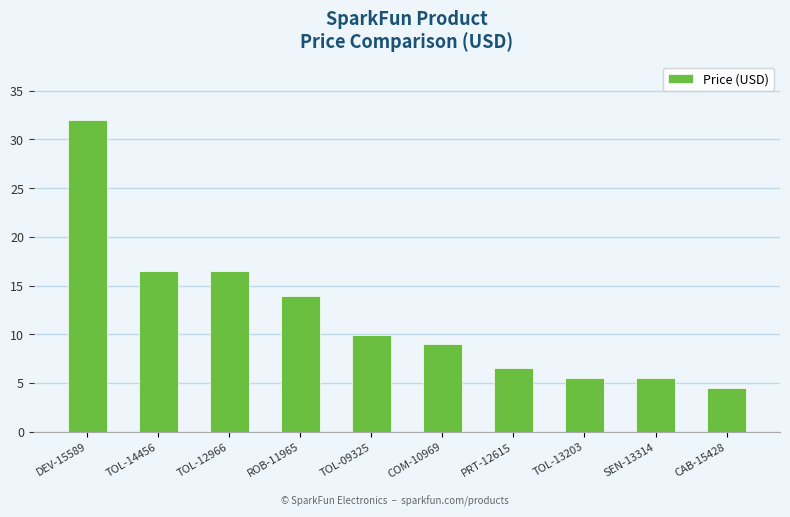

What is the ratio of the value at TOL-13203 to the value at ROB-11965?

0.4